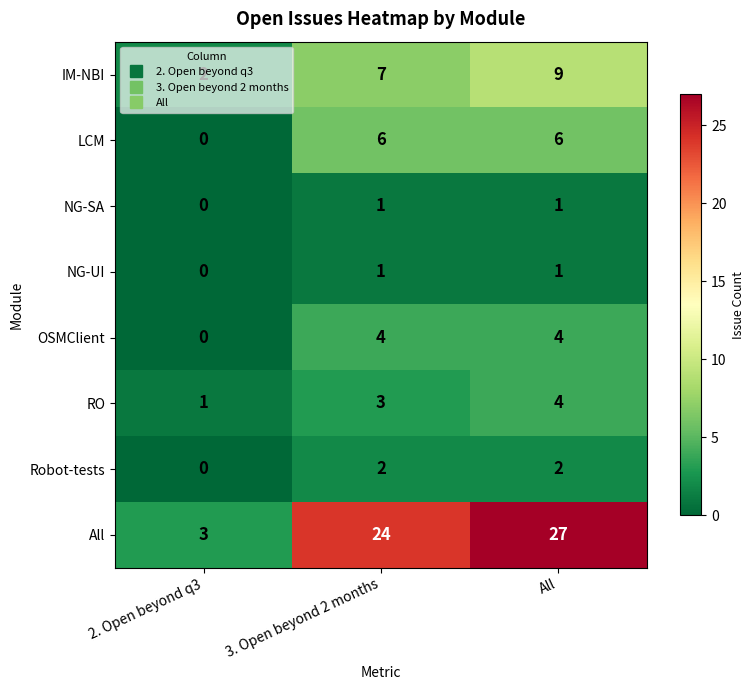

List the labels in order of IM-NBI value, smallest first.

2. Open beyond q3, 3. Open beyond 2 months, All